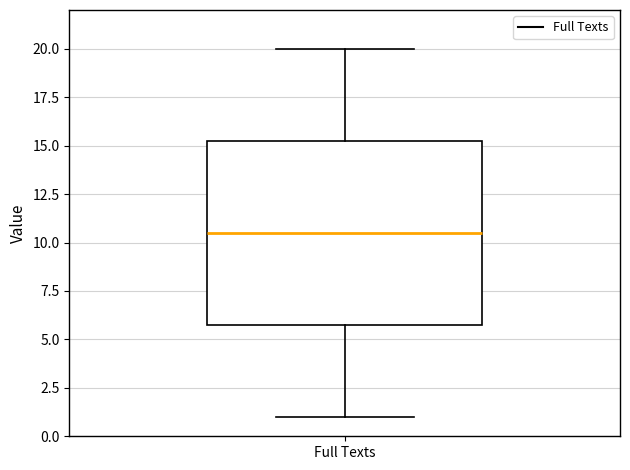

Transcribe this box plot: give where the median line is, the range the box spans, and where the two whiskers end, as read against the y-axis. The values are not printed on the chart, so give them approximately, as read against the axis.

median 10.5, box 6.0 to 15.5, whiskers 1.0 to 20.0